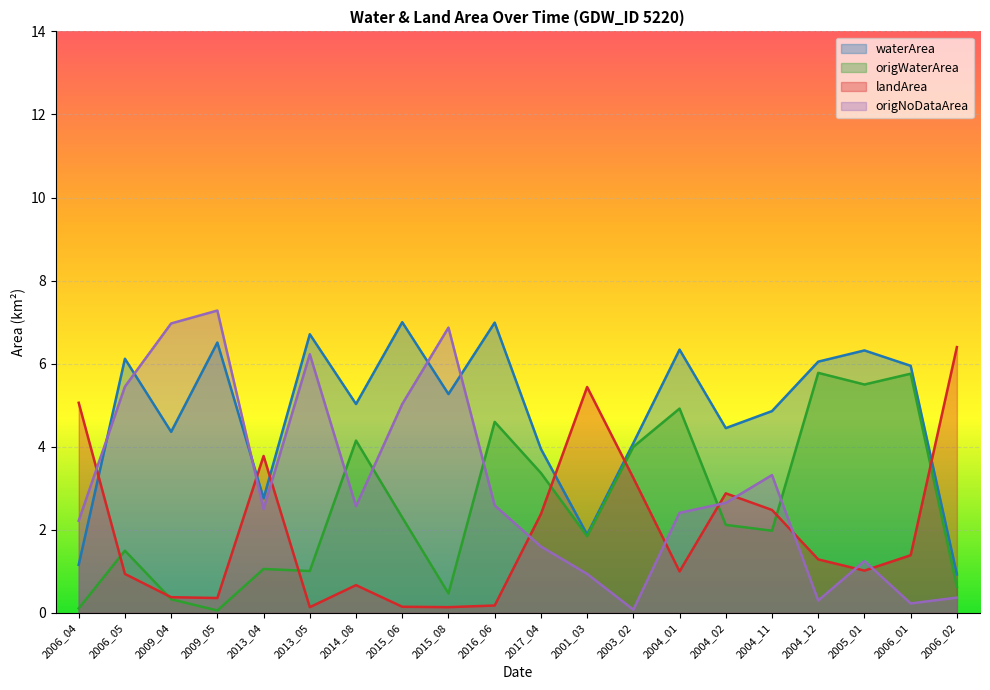

Reading right to left, list all the values displayed in this chart.

waterArea: 0.9	6.0	6.3	6.0	4.9	4.5	6.3	4.1	1.9	4.0	7.0	5.3	7.0	5.0	6.7	2.8	6.5	4.4	6.1	1.2
origWaterArea: 0.6	5.8	5.5	5.8	2.0	2.1	4.9	4.0	1.9	3.4	4.6	0.5	2.3	4.2	1.0	1.1	0.1	0.3	1.5	0.1
landArea: 6.4	1.4	1.0	1.3	2.5	2.9	1.0	3.2	5.4	2.4	0.2	0.1	0.1	0.7	0.1	3.8	0.4	0.4	0.9	5.1
origNoDataArea: 0.4	0.2	1.2	0.3	3.3	2.6	2.4	0.1	0.9	1.6	2.6	6.9	5.0	2.6	6.2	2.5	7.3	7.0	5.5	2.2